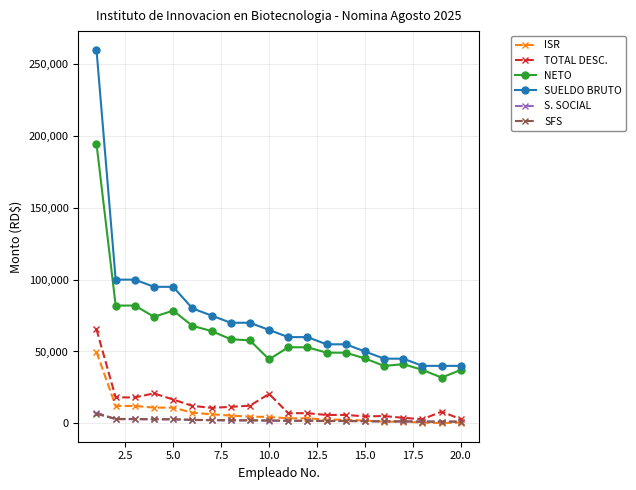

What is the value of the TOTAL DESC. point at the 9th from the left?

12275.2